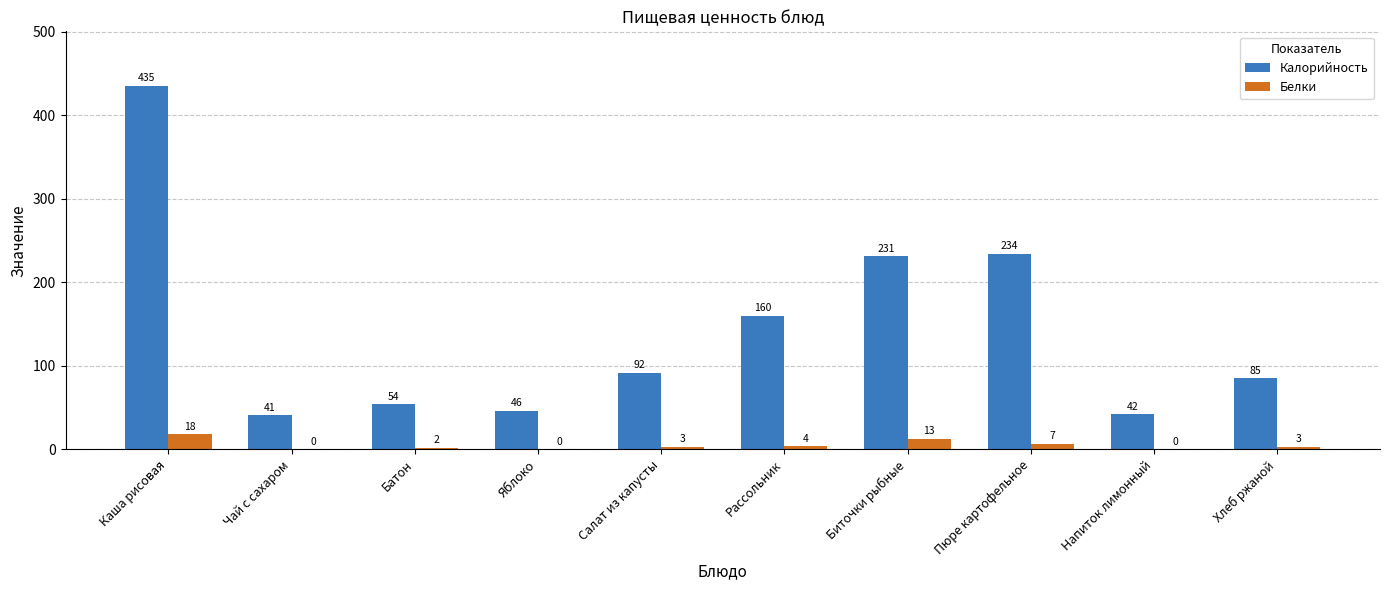

Which category has the highest value across all series?

Каша рисовая